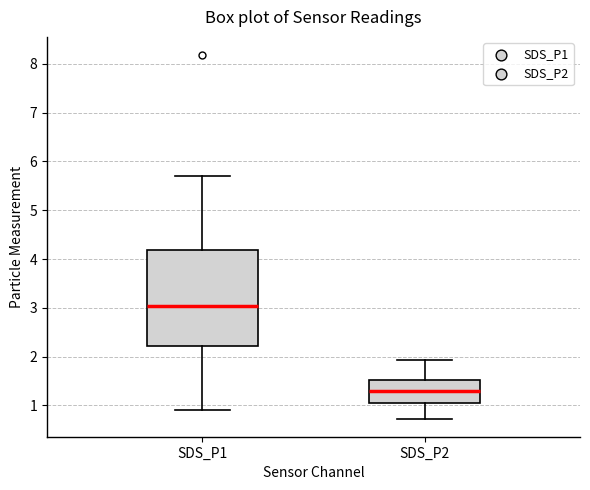

Where is the lower edge of the box for SDS_P2 on the y-axis? The values are not printed on the chart, so give them approximately, as read against the axis.

1.1